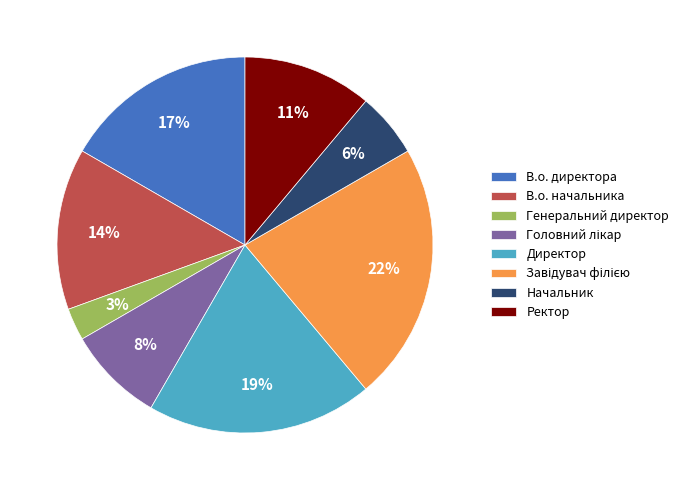

Which slice is the smallest?

Генеральний директор